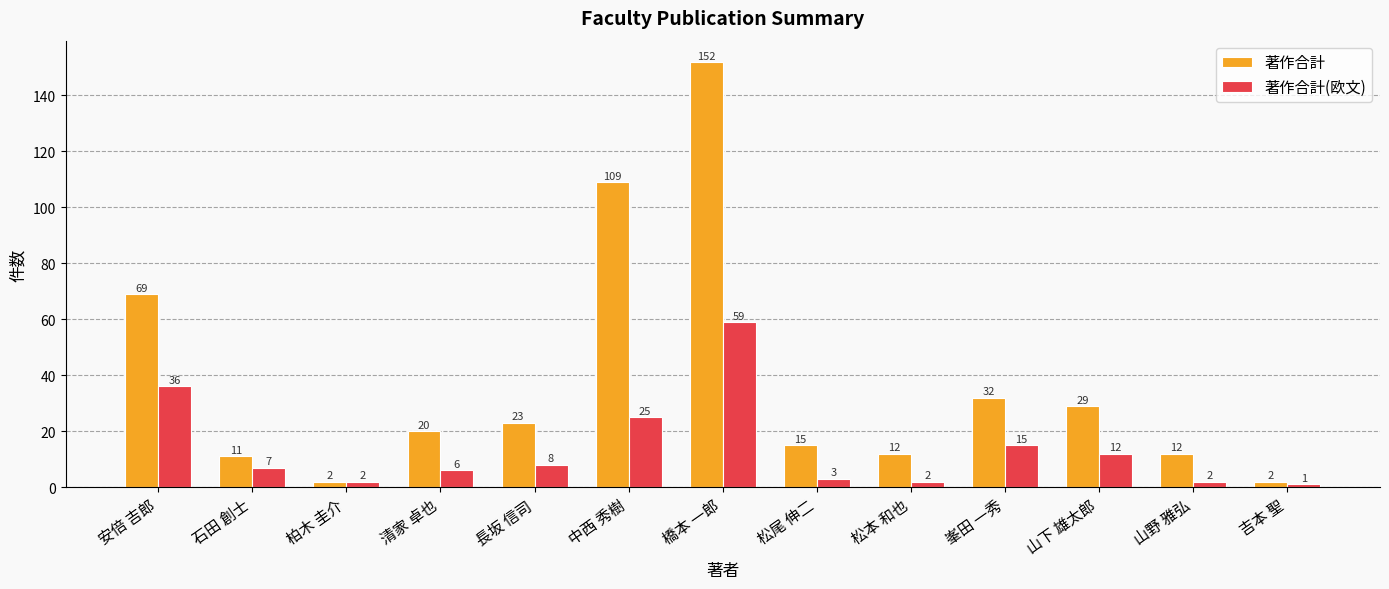

Which series has the largest total across all categories?

著作合計